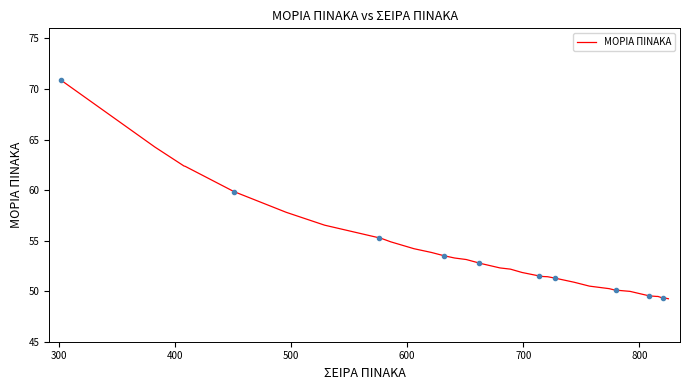

What is the maximum value shown in the chart?

70.9